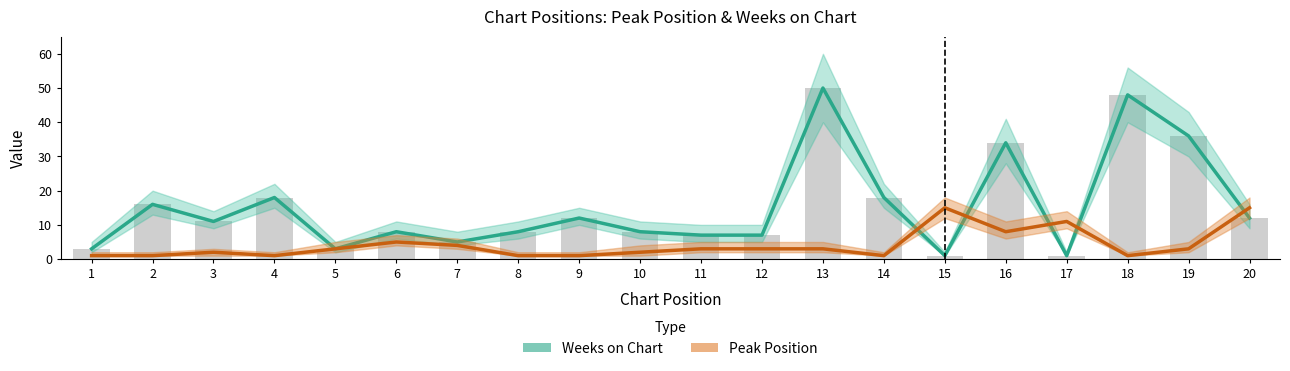

Is the value of Peak Position at 11 greater than the value of Weeks on Chart at 8?

No